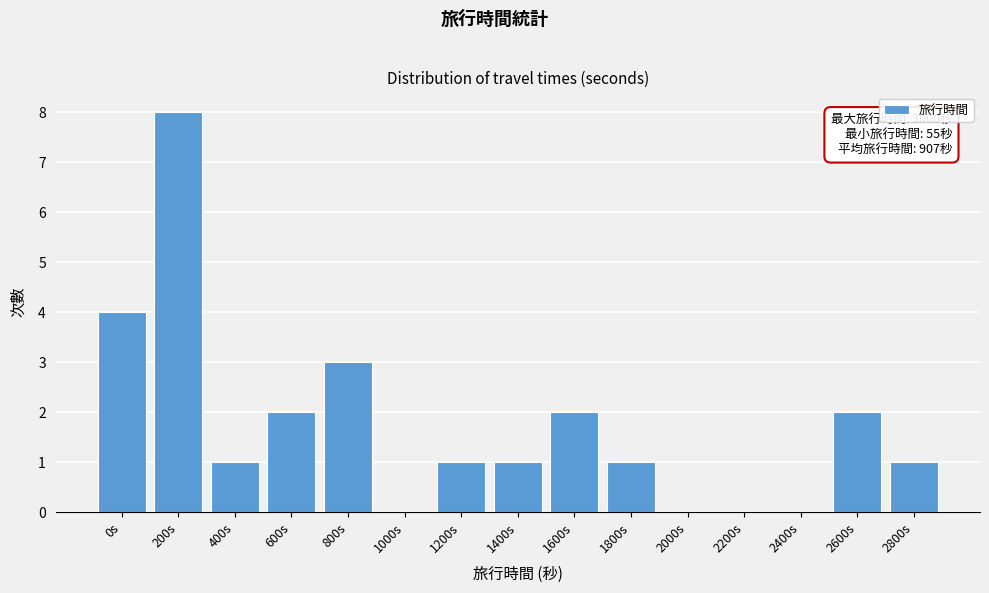

Reading left to right, transcribe all the data shown in this chart.

0s=4	200s=8	400s=1	600s=2	800s=3	1000s=0	1200s=1	1400s=1	1600s=2	1800s=1	2000s=0	2200s=0	2400s=0	2600s=2	2800s=1